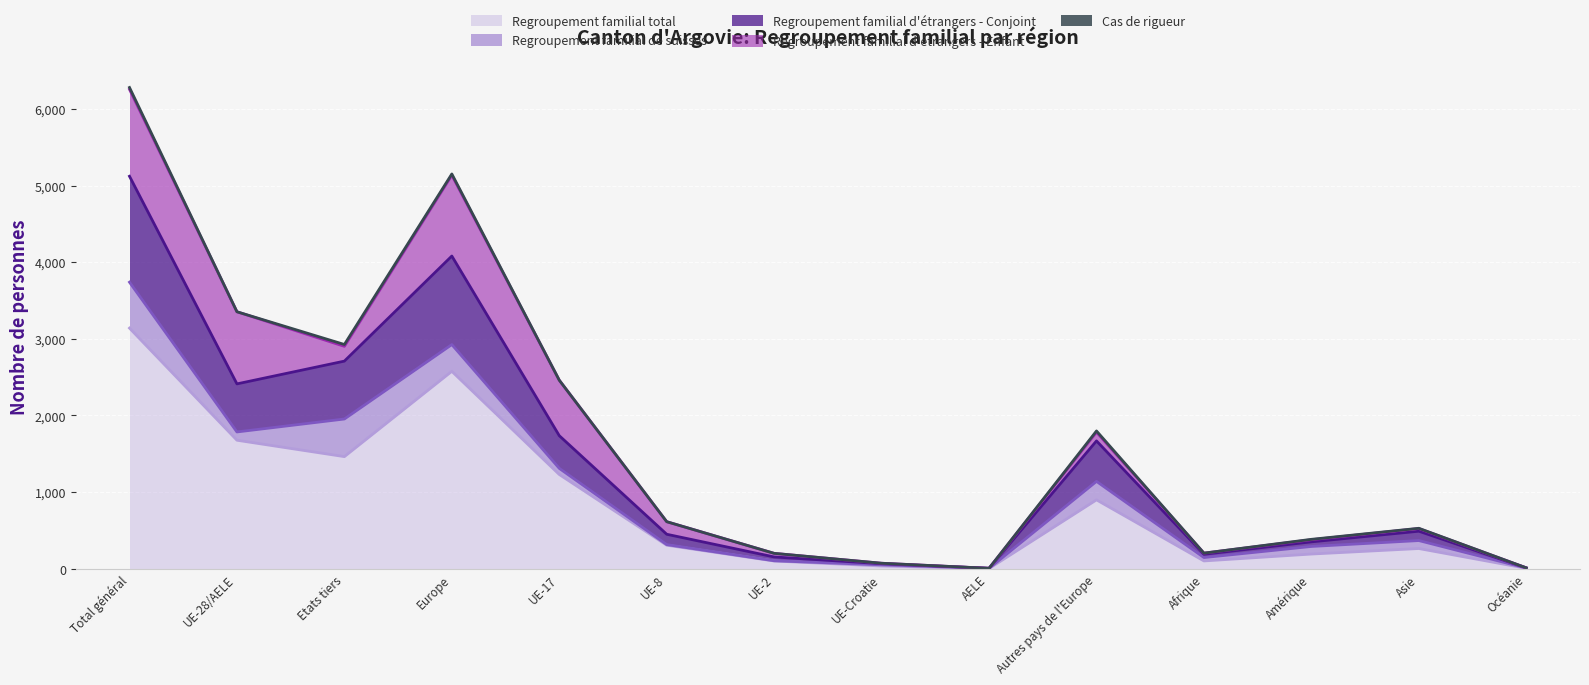

True or false: Regroupement familial total and Regroupement familial d'étrangers - Enfant intersect in this chart.

False